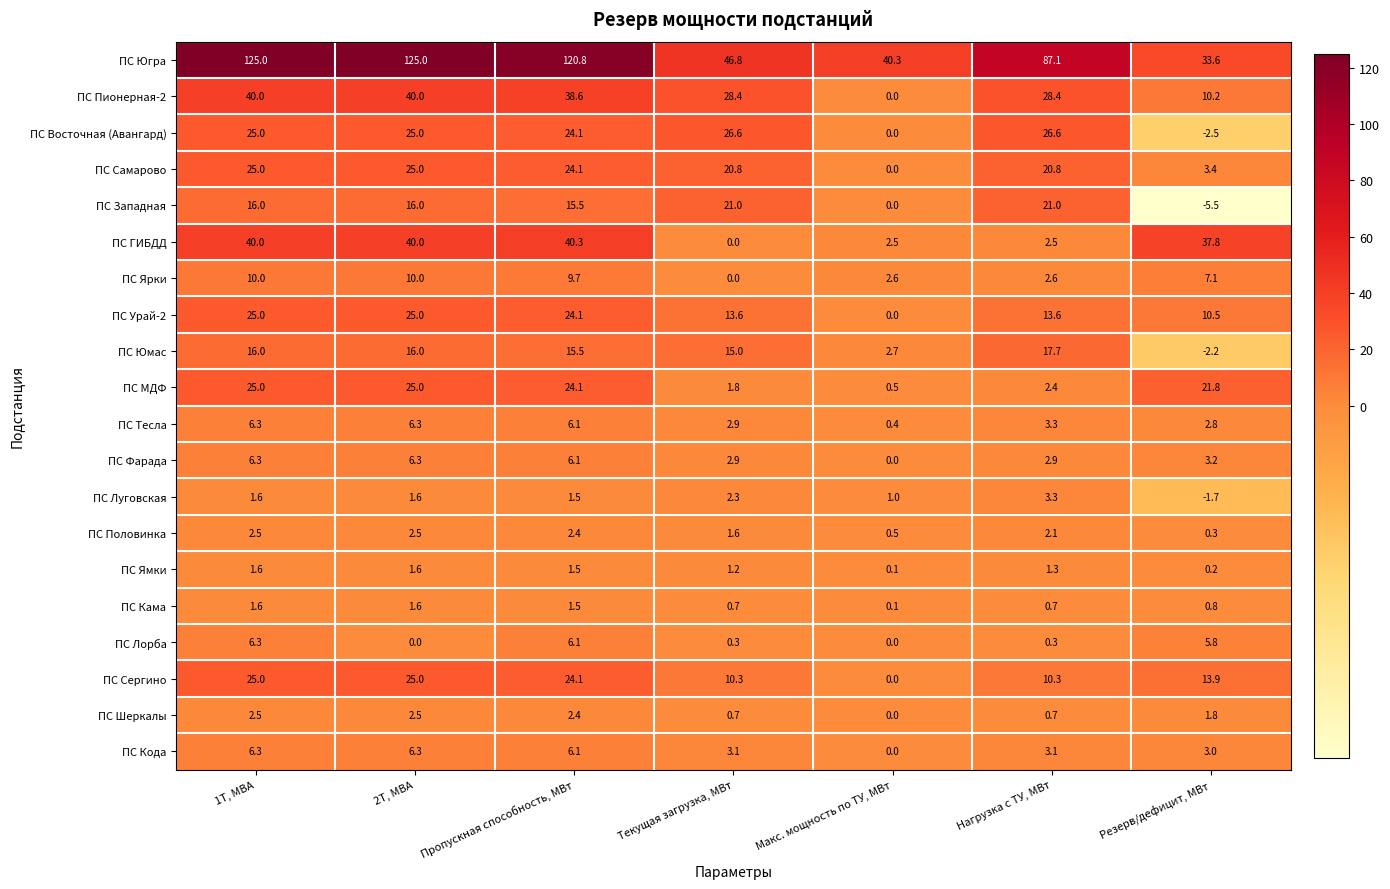

How many distinct data groups are displayed?

20